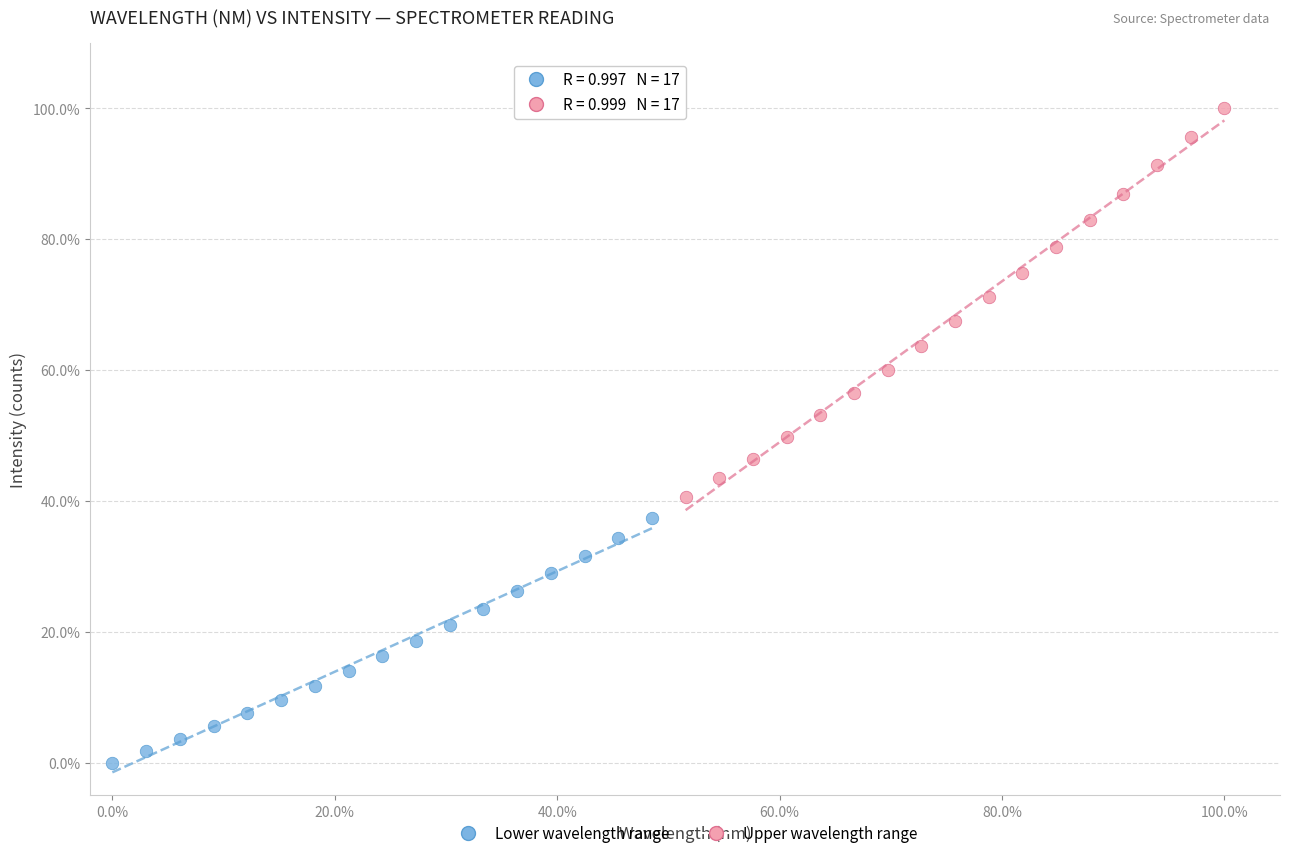

What are all the series names shown in the legend?

Lower wavelength range, Upper wavelength range